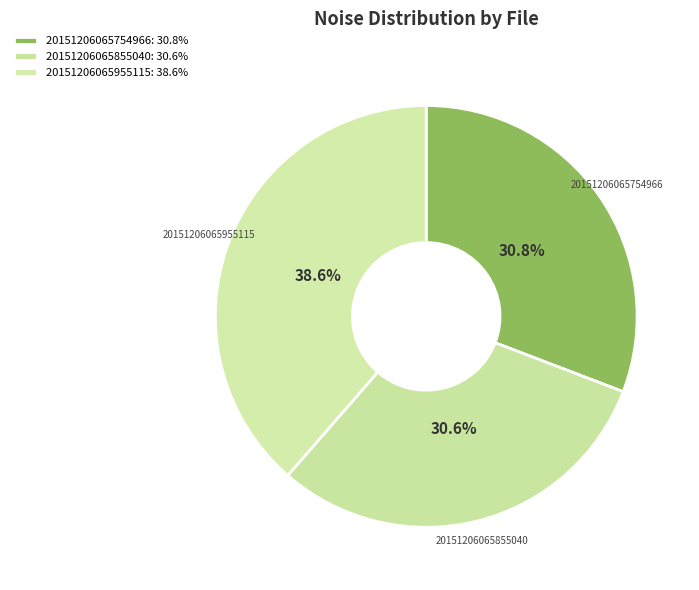

Combined, what portion of the pie is 20151206065754966 and 20151206065855040?

61.4%